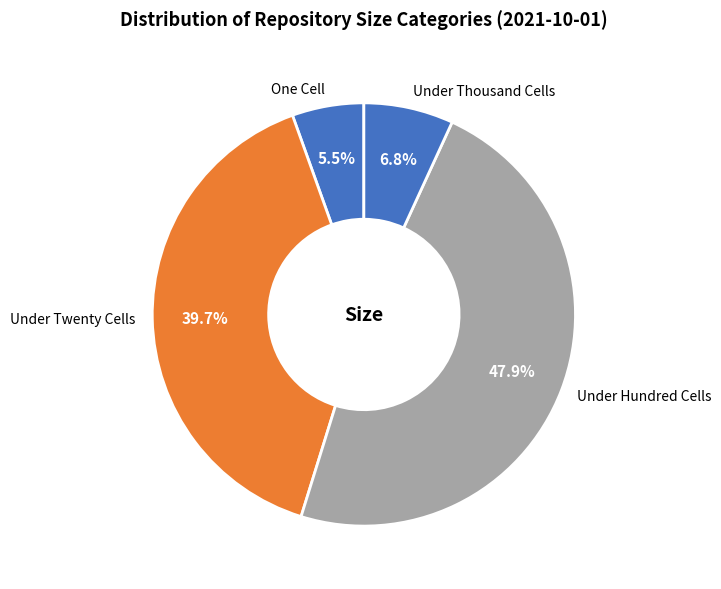

Which category has the biggest portion of the pie?

Under Hundred Cells